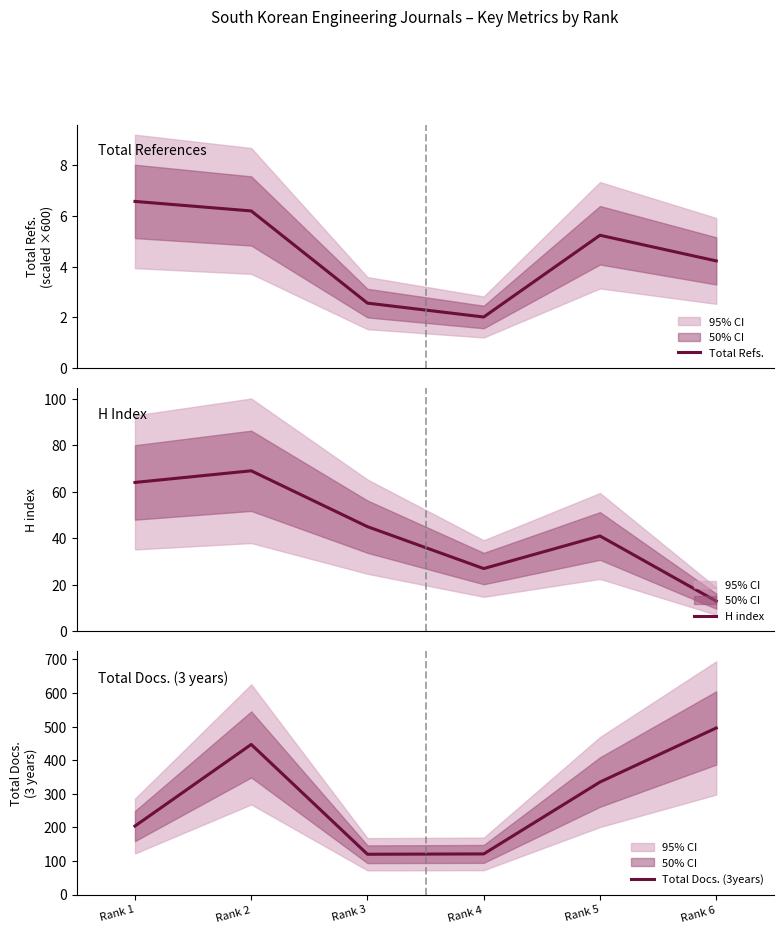

Which category has the highest value in the H index series?

Rank 2